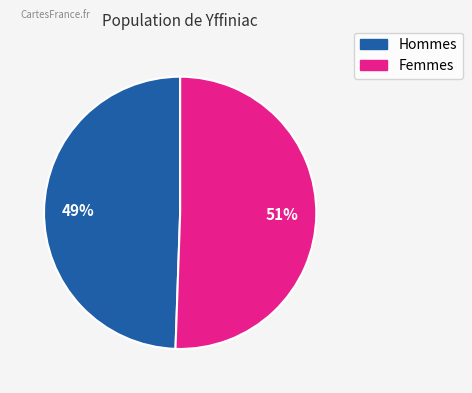

To the nearest percent, what is the average slice percentage?

50%